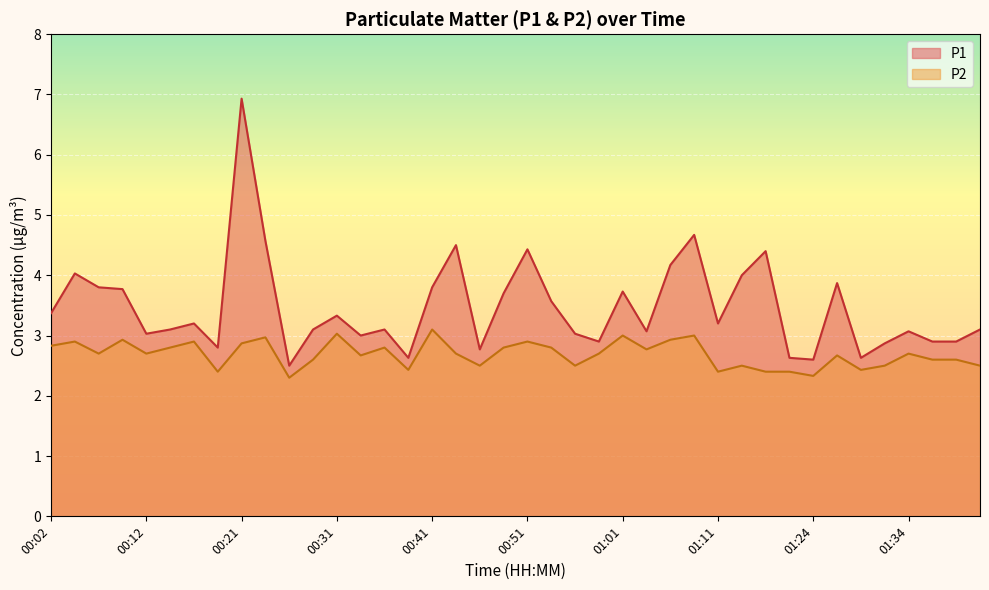

What is the label of the 6th point from the right?

01:29